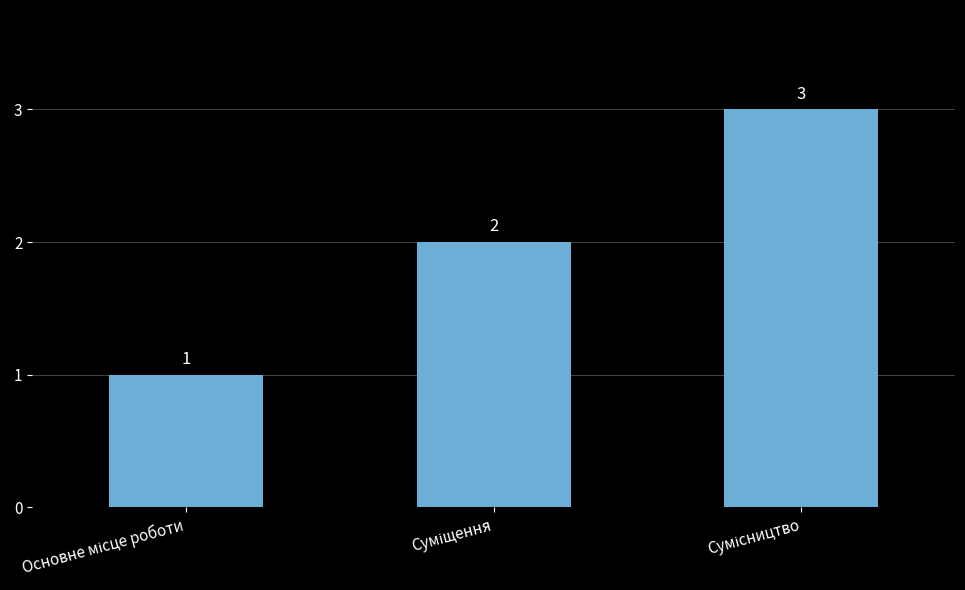

What is the sum of all values?

6